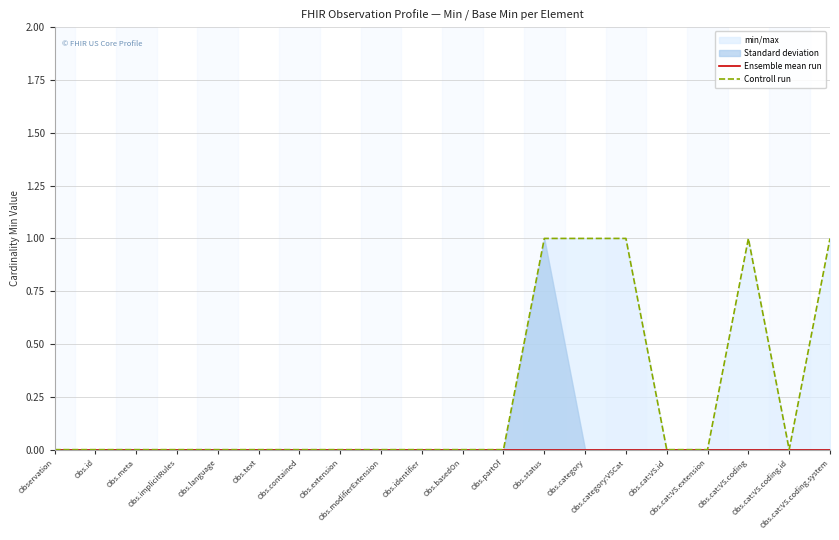

True or false: Controll run and Ensemble mean run intersect in this chart.

False